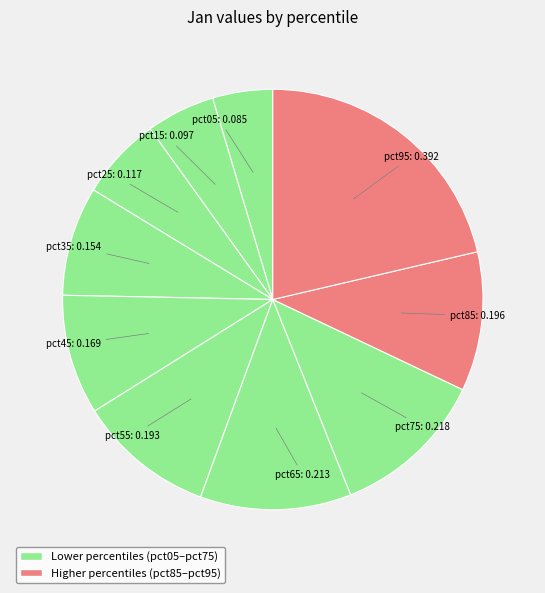

To the nearest percent, what is the difference between the largest and smallest slice percentages?

17%